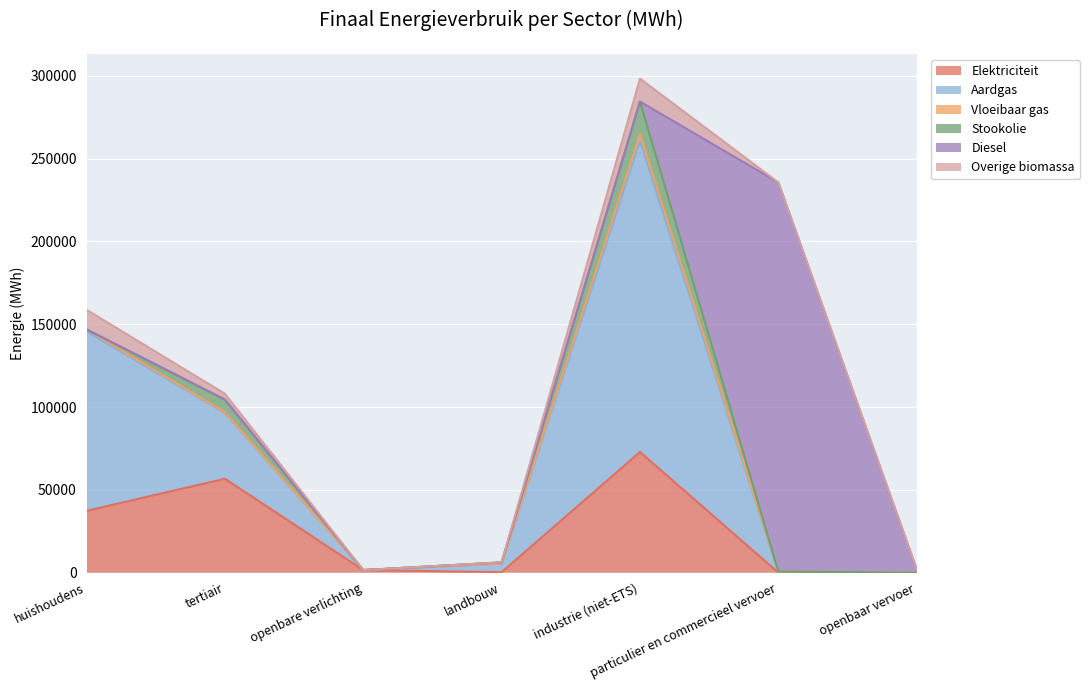

True or false: Overige biomassa has more than 2 interior local peaks.

False